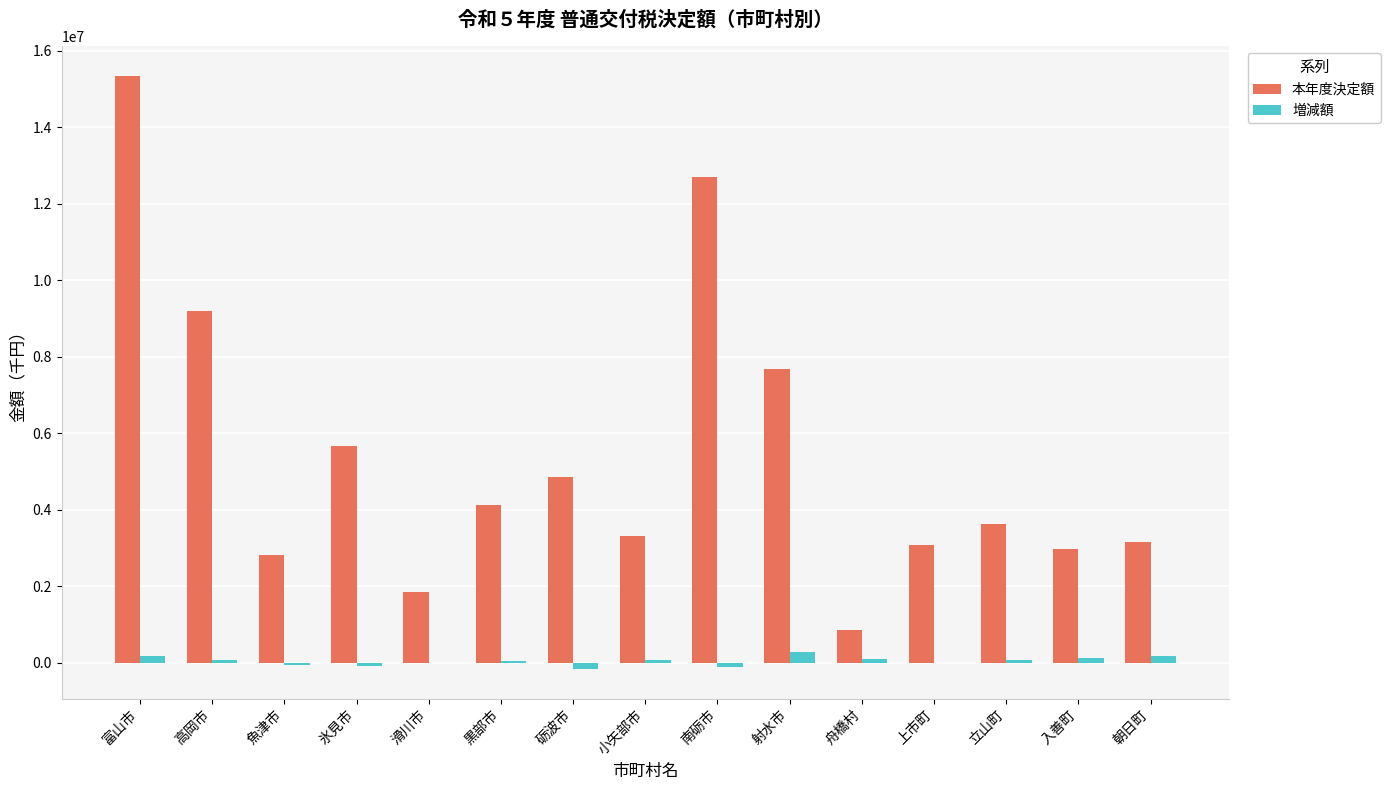

What is the spread (max minus min) of values at 黒部市?

4059572